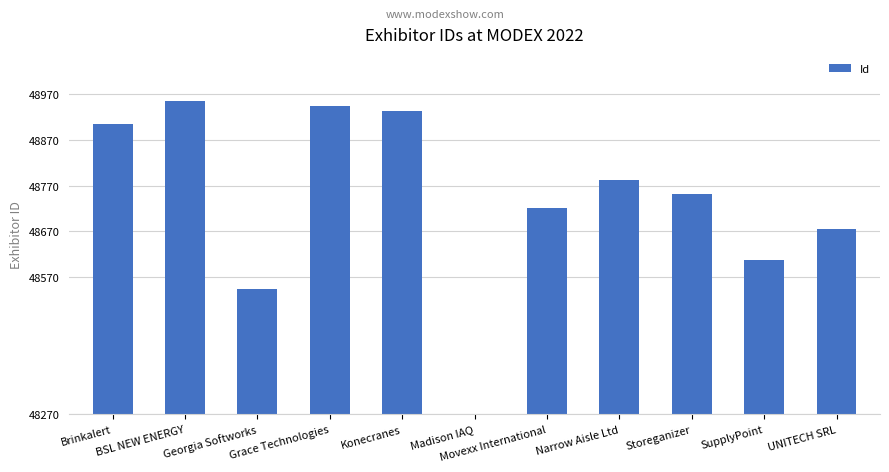

Rank the categories by value from lowest to highest.

Madison IAQ, Georgia Softworks, SupplyPoint, UNITECH SRL, Movexx International, Storeganizer, Narrow Aisle Ltd, Brinkalert, Konecranes, Grace Technologies, BSL NEW ENERGY